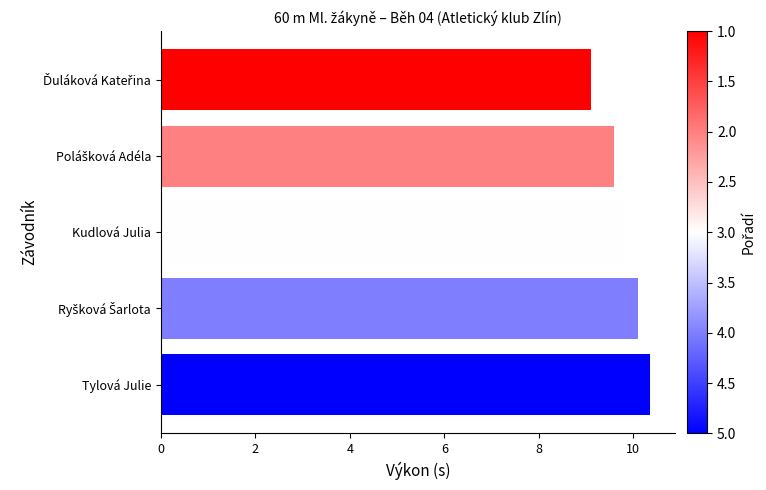

What is the minimum value shown in the chart?

9.1